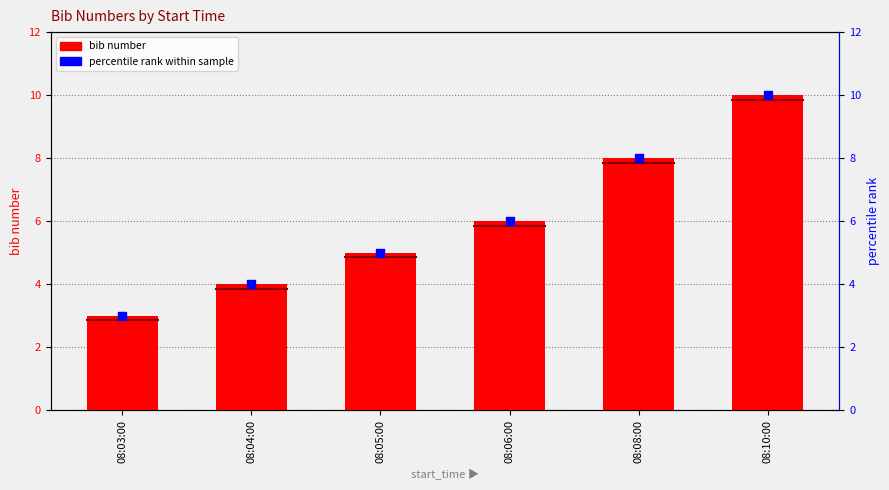

Which series has the largest total across all categories?

bib number